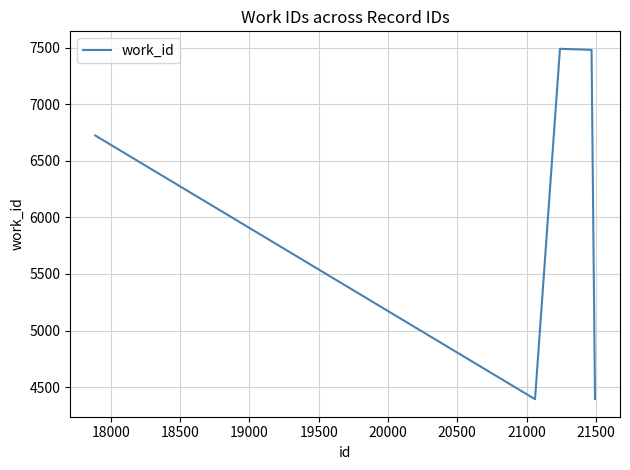

What is the difference between the maximum and second lowest values?

3096